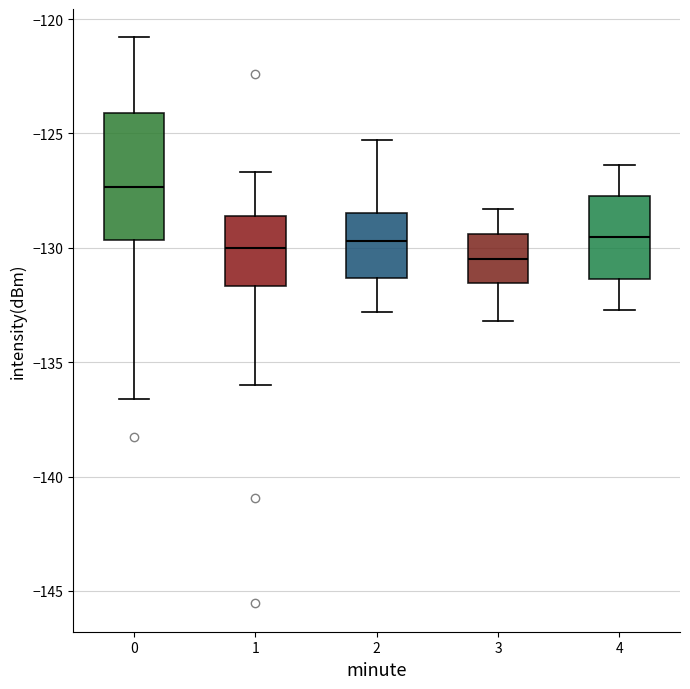

Where does the lower whisker of the box at x = 2 end on the y-axis? The values are not printed on the chart, so give them approximately, as read against the axis.

-133.0